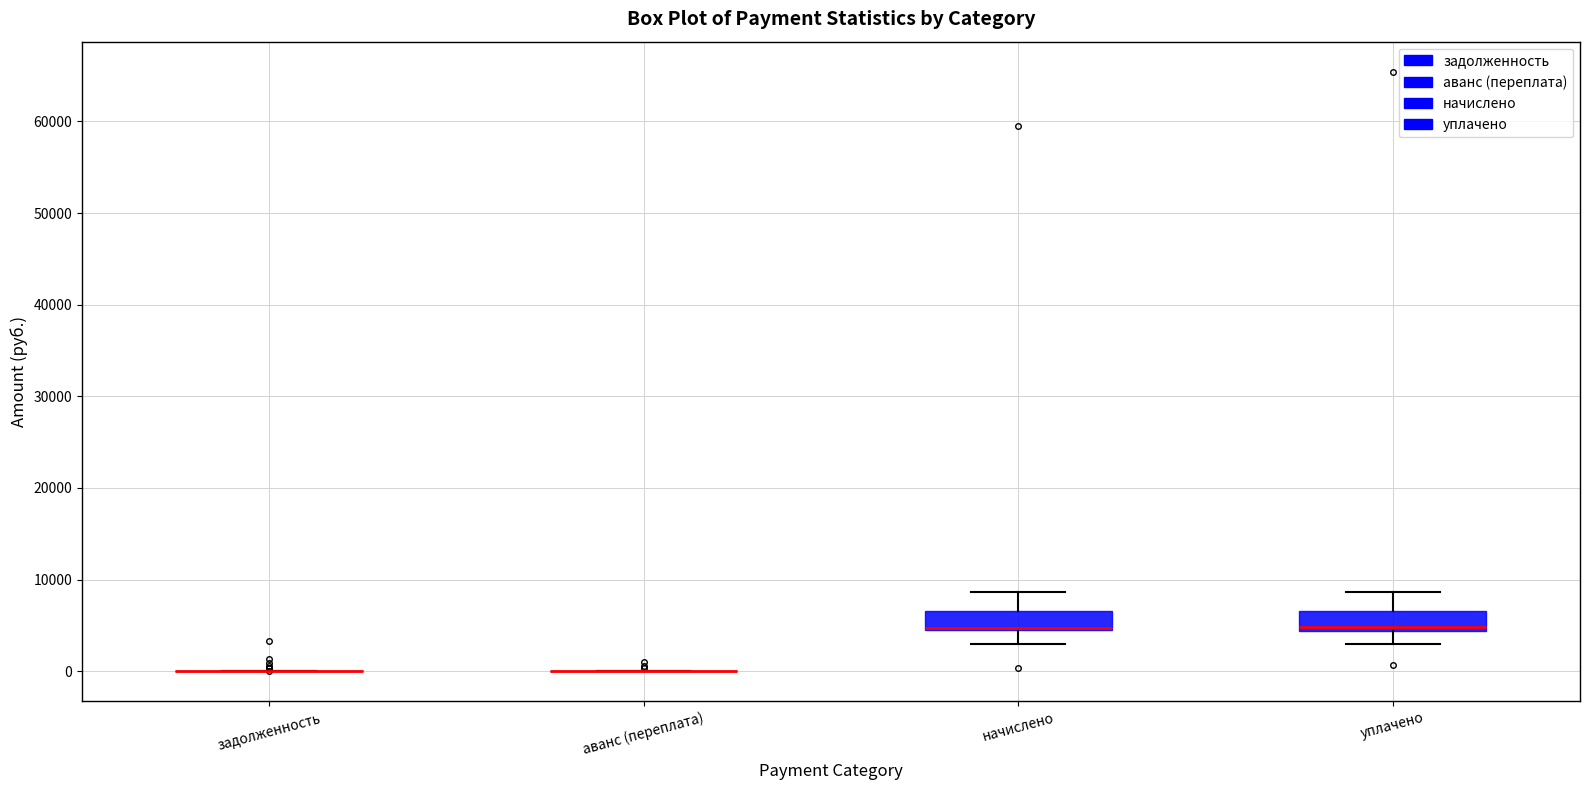

Reading left to right, read every box against the y-axis: the position of its median line, the range the box covers, and the ends of its whiskers. The values are not printed on the chart, so give them approximately, as read against the axis.

задолженность: box collapsed to a line at 0, whiskers 0 to 0
аванс (переплата): box collapsed to a line at 0, whiskers 0 to 0
начислено: median 5000 (drawn on the box's lower edge), box 5000 to 7000, whiskers 3000 to 9000
уплачено: median 5000, box 4000 to 7000, whiskers 3000 to 9000